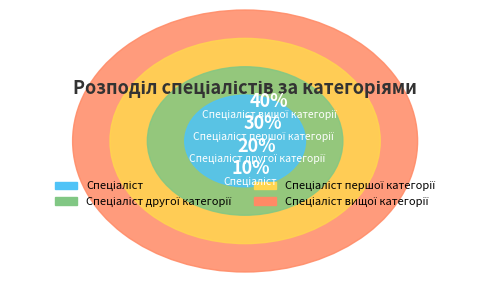

To the nearest percent, what is the difference between the Спеціаліст вищої категорії and Спеціаліст другої категорії slice percentages?

20%